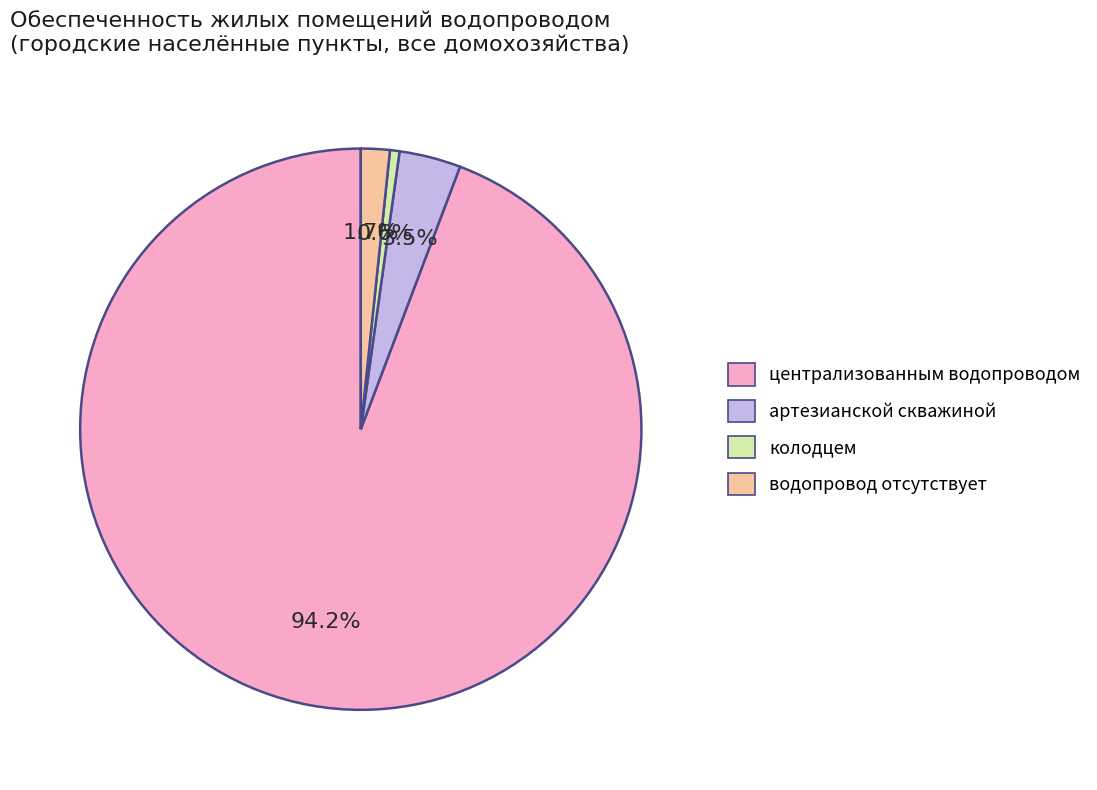

Does any single category account for the majority?

Yes